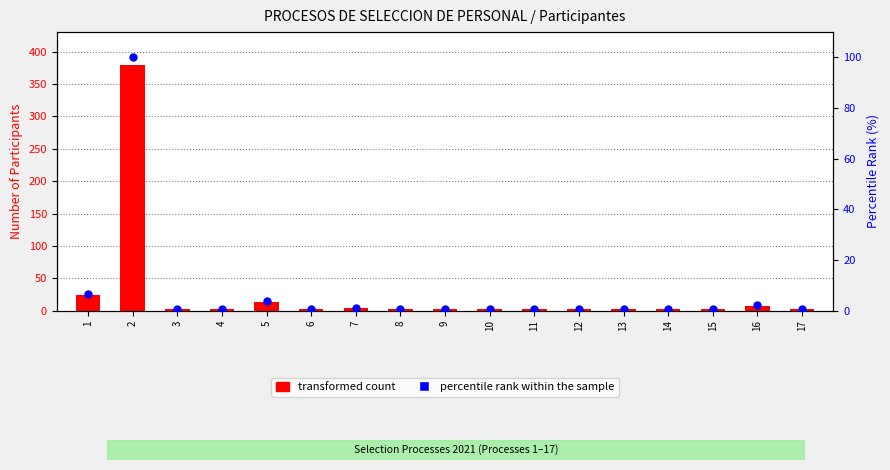

Which series has the widest spread of Y values?

transformed count